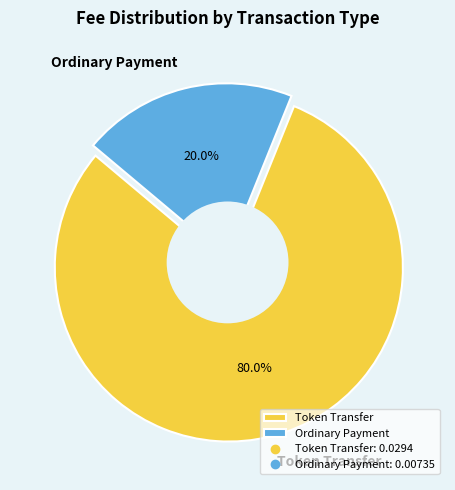

True or false: Ordinary Payment accounts for 13% of the total.

False